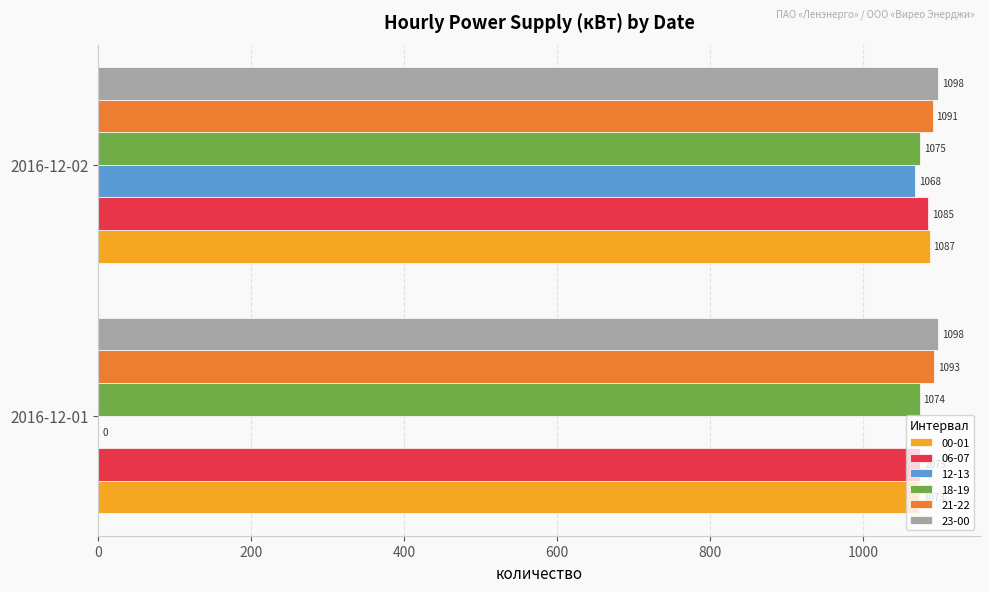

The 12-13 series shows 0 at 2016-12-01. True or false?

True